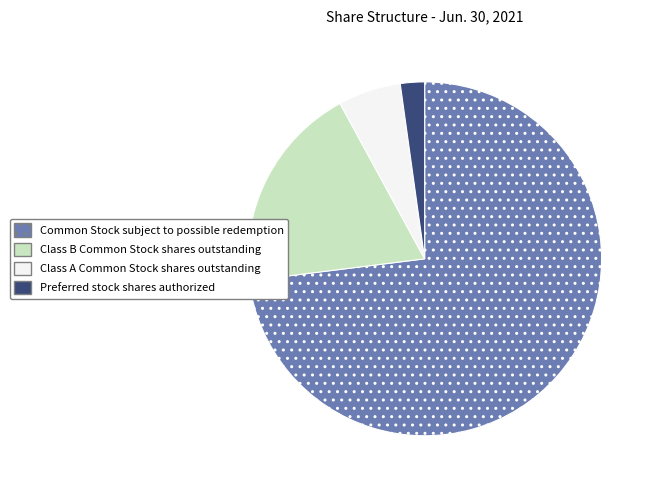

Which has a higher value, Class B Common Stock shares outstanding or Preferred stock shares authorized?

Class B Common Stock shares outstanding